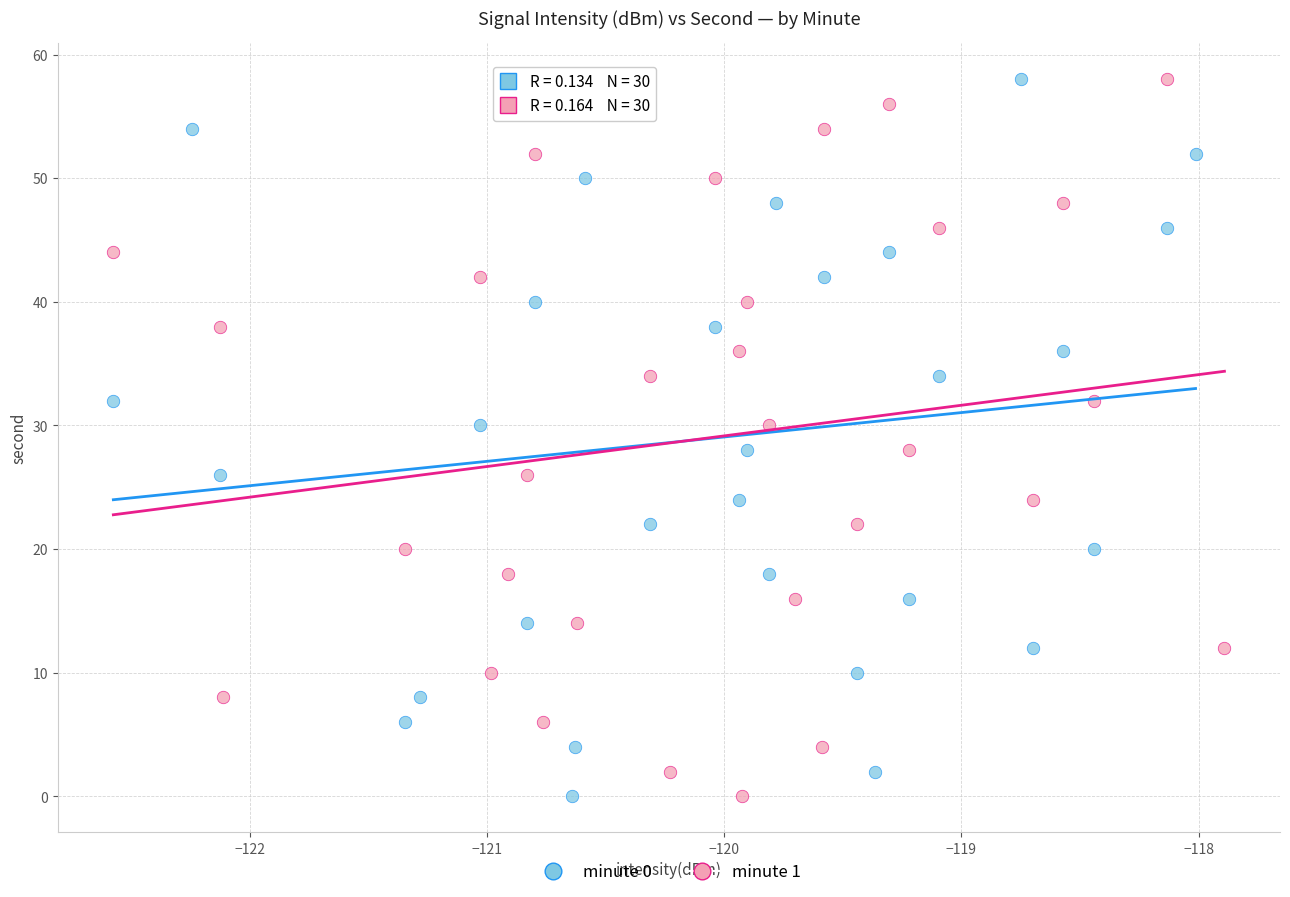

What are all the series names shown in the legend?

minute 0, minute 1